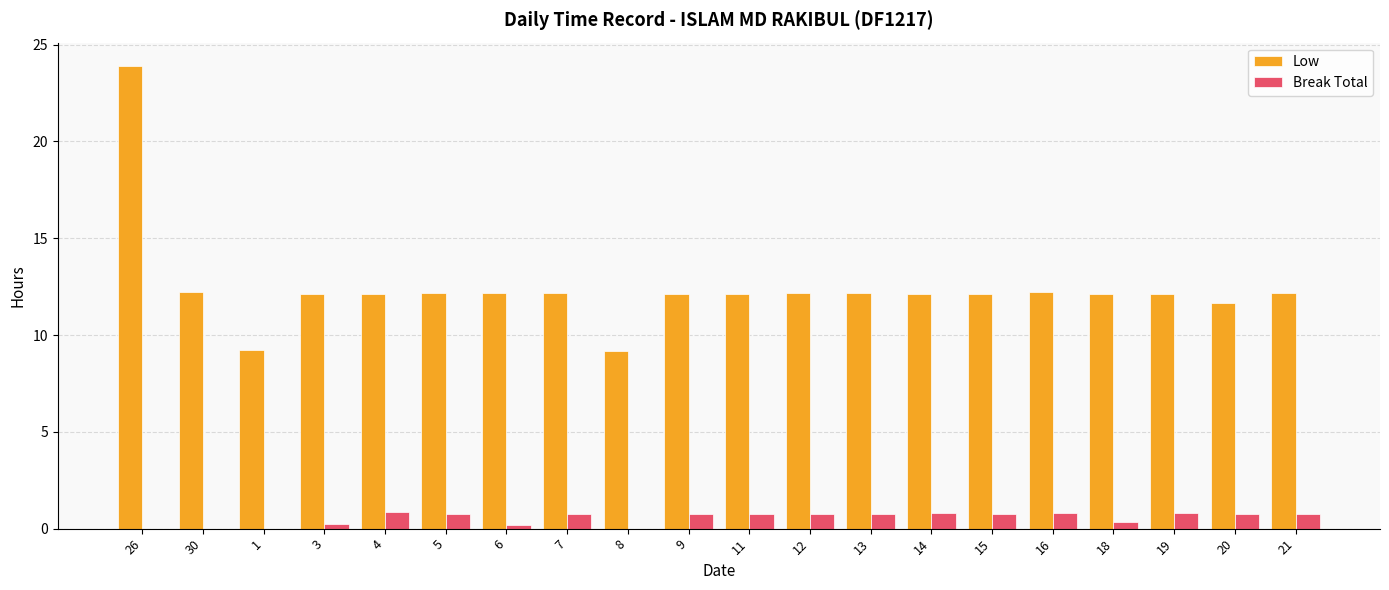

The Low series shows 16.4 at 30. True or false?

False